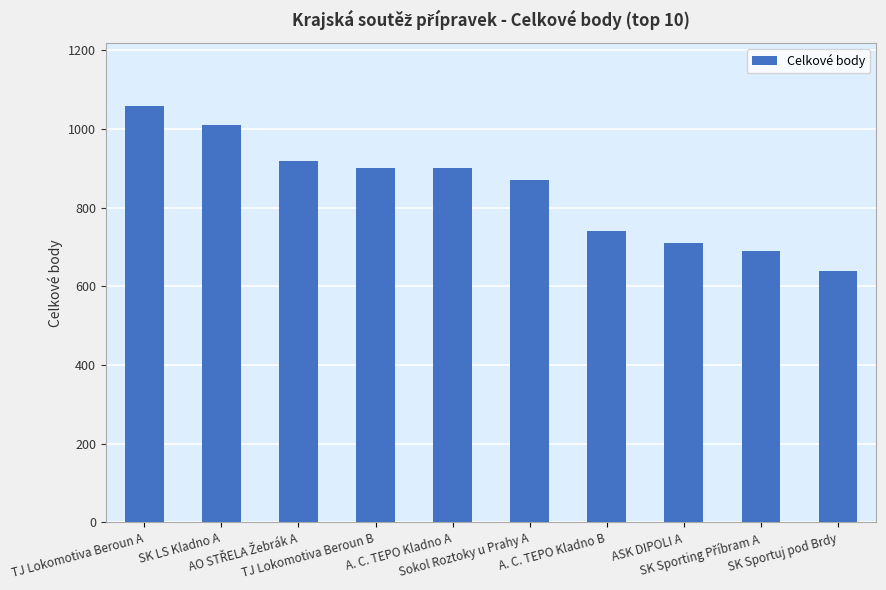

At which category does the chart reach its minimum across all series?

SK Sportuj pod Brdy